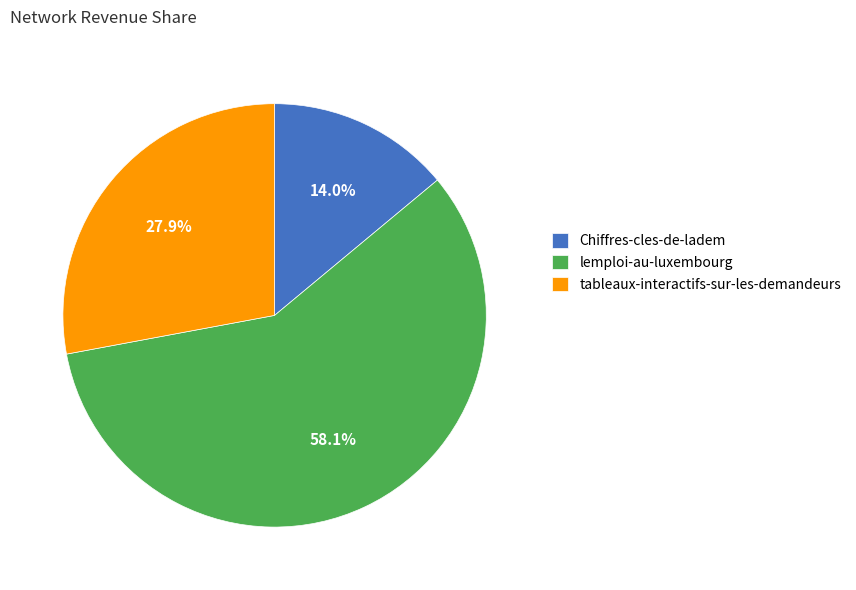

To the nearest percent, what is the average slice percentage?

33%